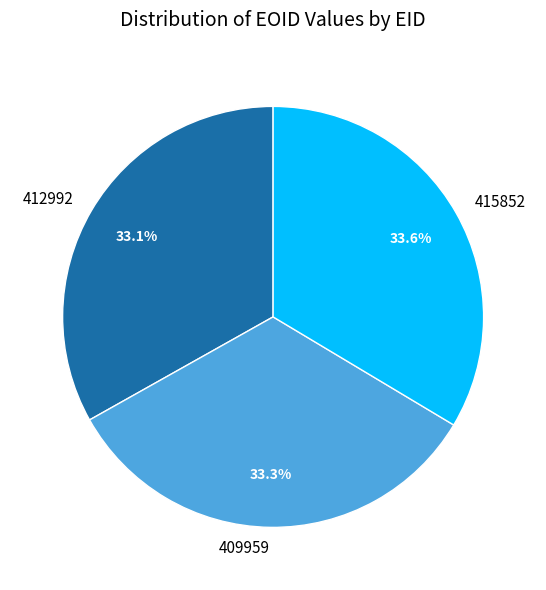

Is it true that 409959 is 33% of the pie?

True